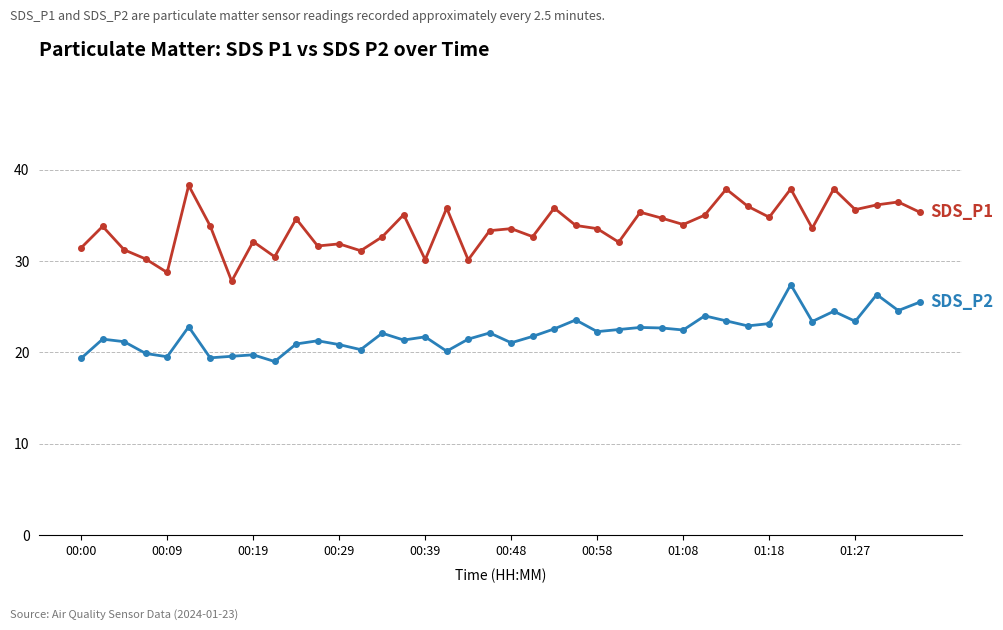

Count the number of data series in this chart.

2